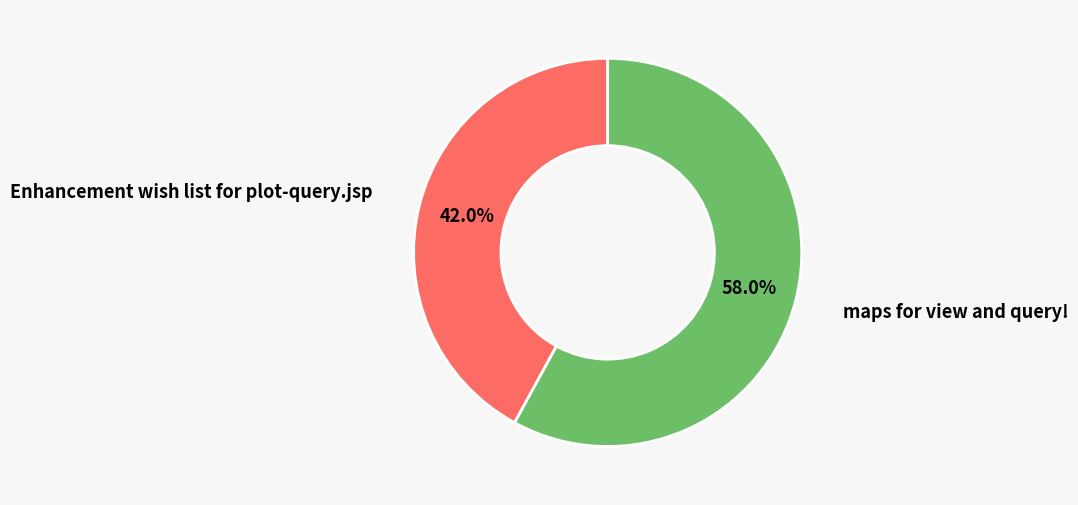

Which has a higher value, maps for view and query! or Enhancement wish list for plot-query.jsp?

maps for view and query!